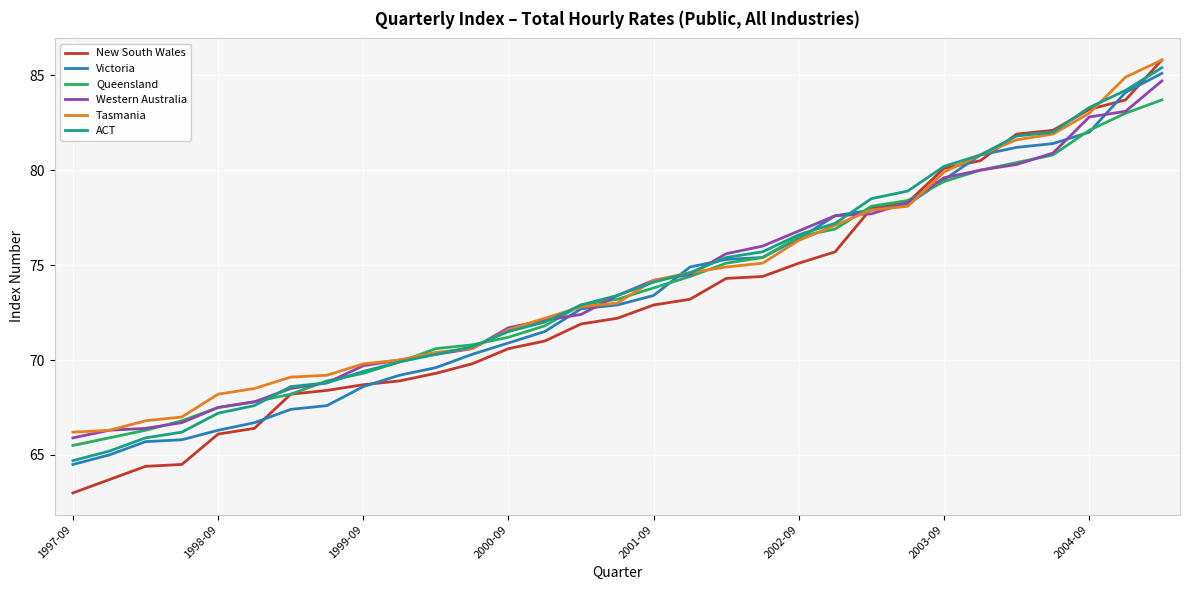

True or false: Western Australia and New South Wales cross at least once.

True